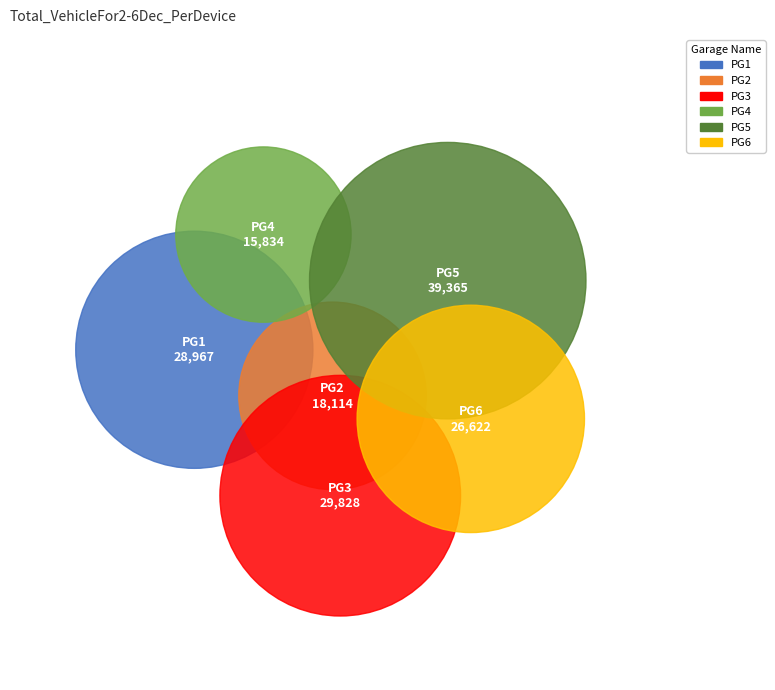

How many segments does this pie chart have?

6